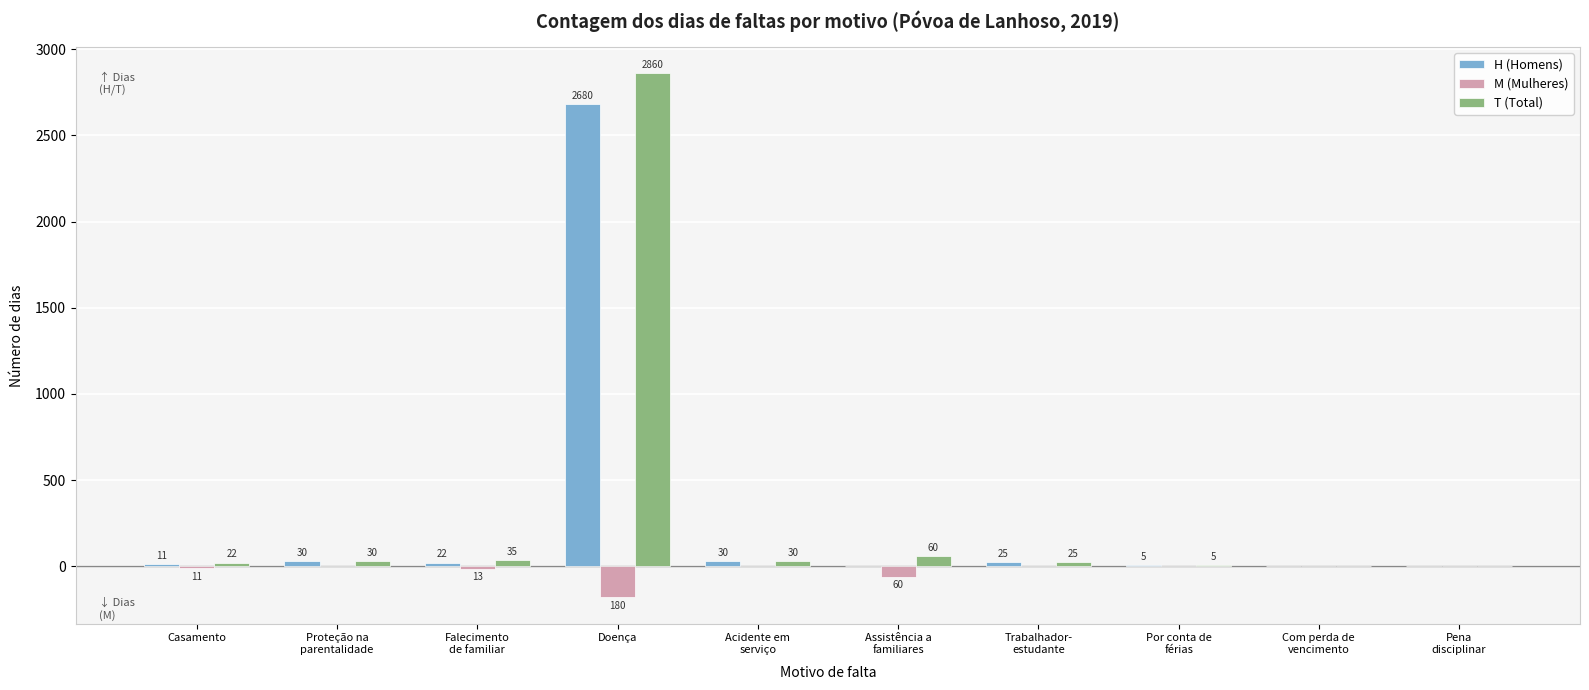

What is the sum of all T (Total) values?

3067